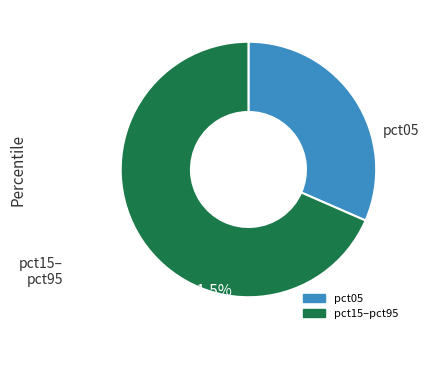

Does any single category account for the majority?

Yes